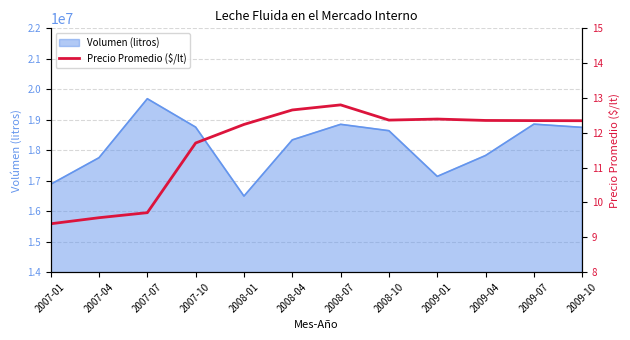

How many data points are less than 12?

4